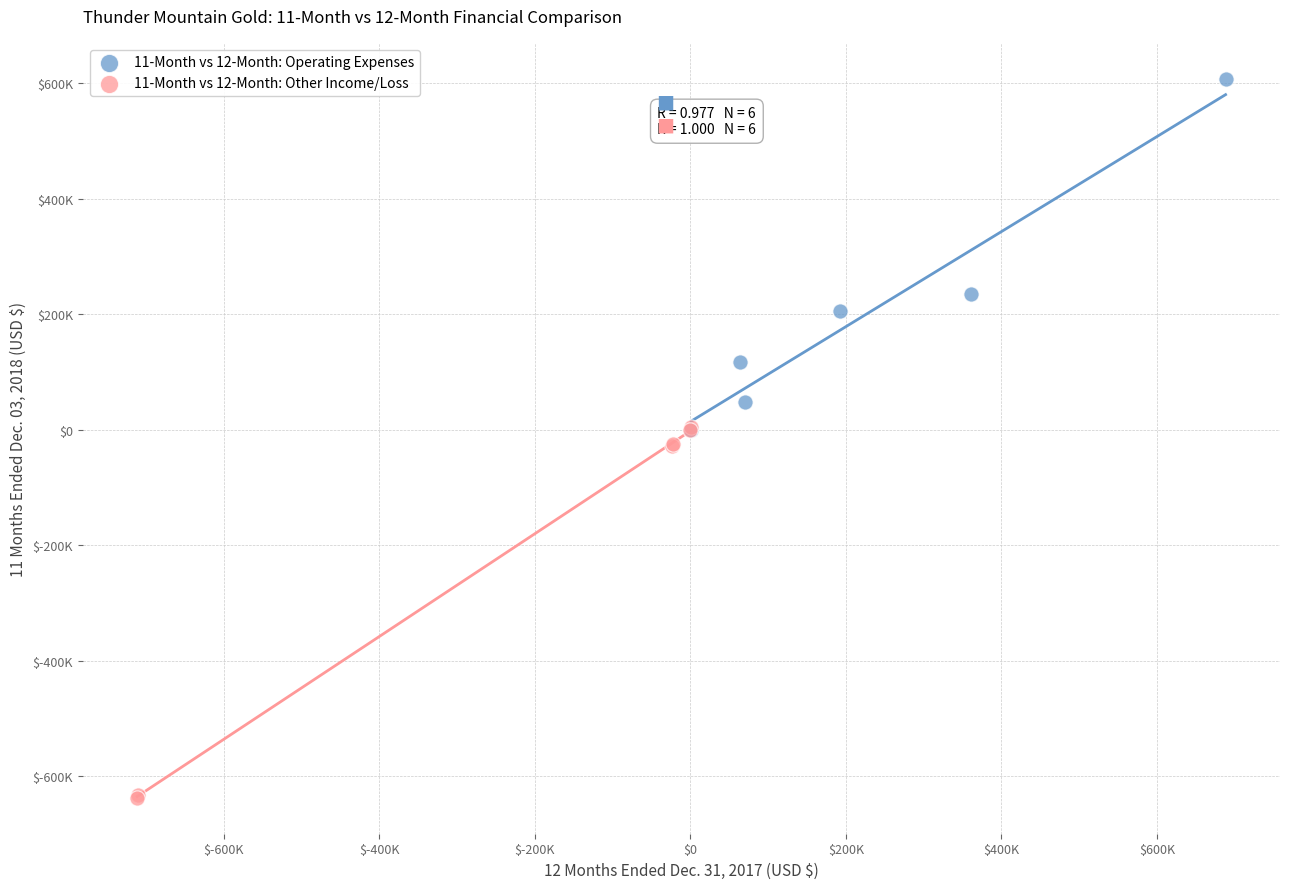

What are all the series names shown in the legend?

11-Month vs 12-Month: Operating Expenses, 11-Month vs 12-Month: Other Income/Loss